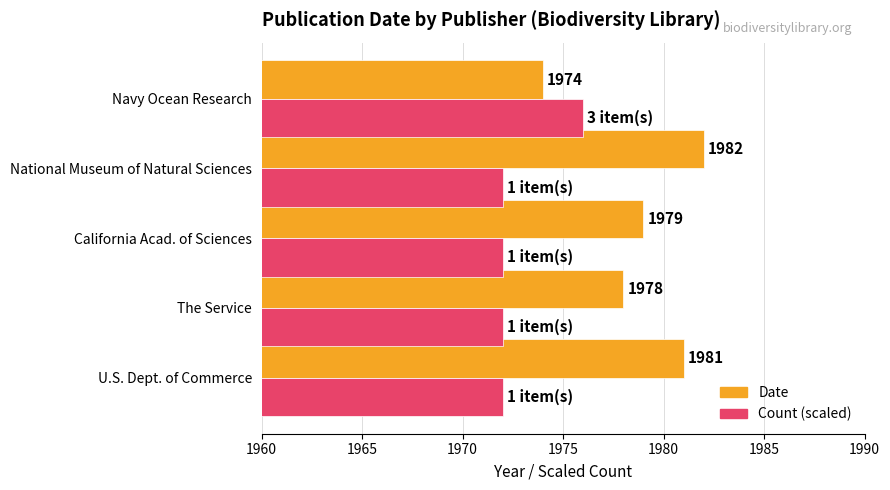

How many Date values are between 1978 and 1981?

3